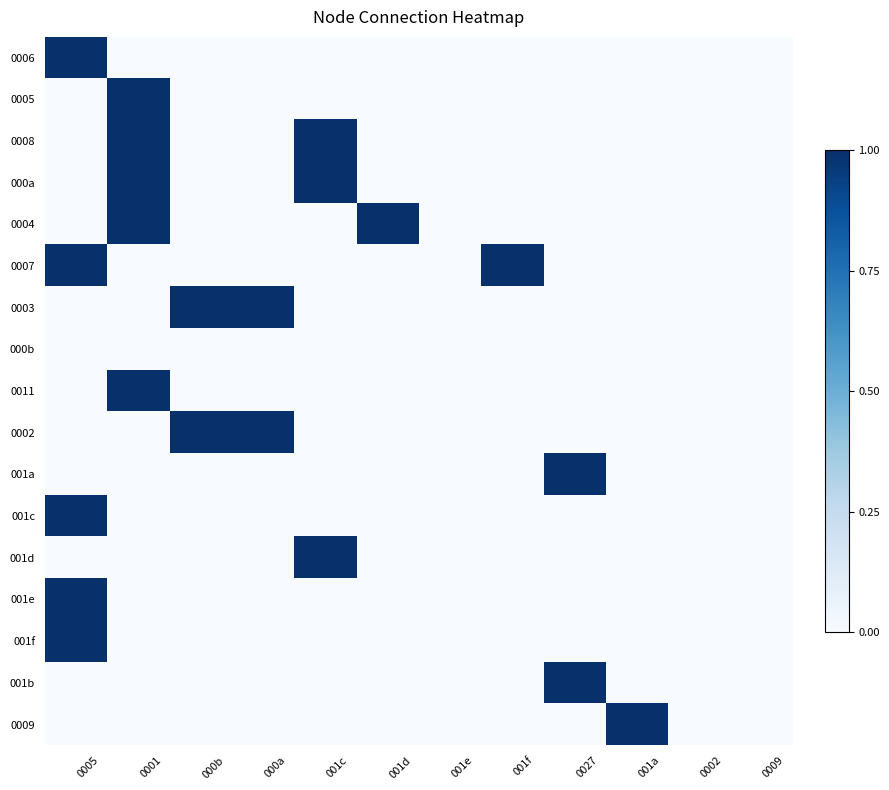

Reading right to left, list all the values displayed in this chart.

0006: 0009=0	0002=0	001a=0	0027=0	001f=0	001e=0	001d=0	001c=0	000a=0	000b=0	0001=0	0005=1
0005: 0009=0	0002=0	001a=0	0027=0	001f=0	001e=0	001d=0	001c=0	000a=0	000b=0	0001=1	0005=0
0008: 0009=0	0002=0	001a=0	0027=0	001f=0	001e=0	001d=0	001c=1	000a=0	000b=0	0001=1	0005=0
000a: 0009=0	0002=0	001a=0	0027=0	001f=0	001e=0	001d=0	001c=1	000a=0	000b=0	0001=1	0005=0
0004: 0009=0	0002=0	001a=0	0027=0	001f=0	001e=0	001d=1	001c=0	000a=0	000b=0	0001=1	0005=0
0007: 0009=0	0002=0	001a=0	0027=0	001f=1	001e=0	001d=0	001c=0	000a=0	000b=0	0001=0	0005=1
0003: 0009=0	0002=0	001a=0	0027=0	001f=0	001e=0	001d=0	001c=0	000a=1	000b=1	0001=0	0005=0
000b: 0009=0	0002=0	001a=0	0027=0	001f=0	001e=0	001d=0	001c=0	000a=0	000b=0	0001=0	0005=0
0011: 0009=0	0002=0	001a=0	0027=0	001f=0	001e=0	001d=0	001c=0	000a=0	000b=0	0001=1	0005=0
0002: 0009=0	0002=0	001a=0	0027=0	001f=0	001e=0	001d=0	001c=0	000a=1	000b=1	0001=0	0005=0
001a: 0009=0	0002=0	001a=0	0027=1	001f=0	001e=0	001d=0	001c=0	000a=0	000b=0	0001=0	0005=0
001c: 0009=0	0002=0	001a=0	0027=0	001f=0	001e=0	001d=0	001c=0	000a=0	000b=0	0001=0	0005=1
001d: 0009=0	0002=0	001a=0	0027=0	001f=0	001e=0	001d=0	001c=1	000a=0	000b=0	0001=0	0005=0
001e: 0009=0	0002=0	001a=0	0027=0	001f=0	001e=0	001d=0	001c=0	000a=0	000b=0	0001=0	0005=1
001f: 0009=0	0002=0	001a=0	0027=0	001f=0	001e=0	001d=0	001c=0	000a=0	000b=0	0001=0	0005=1
001b: 0009=0	0002=0	001a=0	0027=1	001f=0	001e=0	001d=0	001c=0	000a=0	000b=0	0001=0	0005=0
0009: 0009=0	0002=0	001a=1	0027=0	001f=0	001e=0	001d=0	001c=0	000a=0	000b=0	0001=0	0005=0